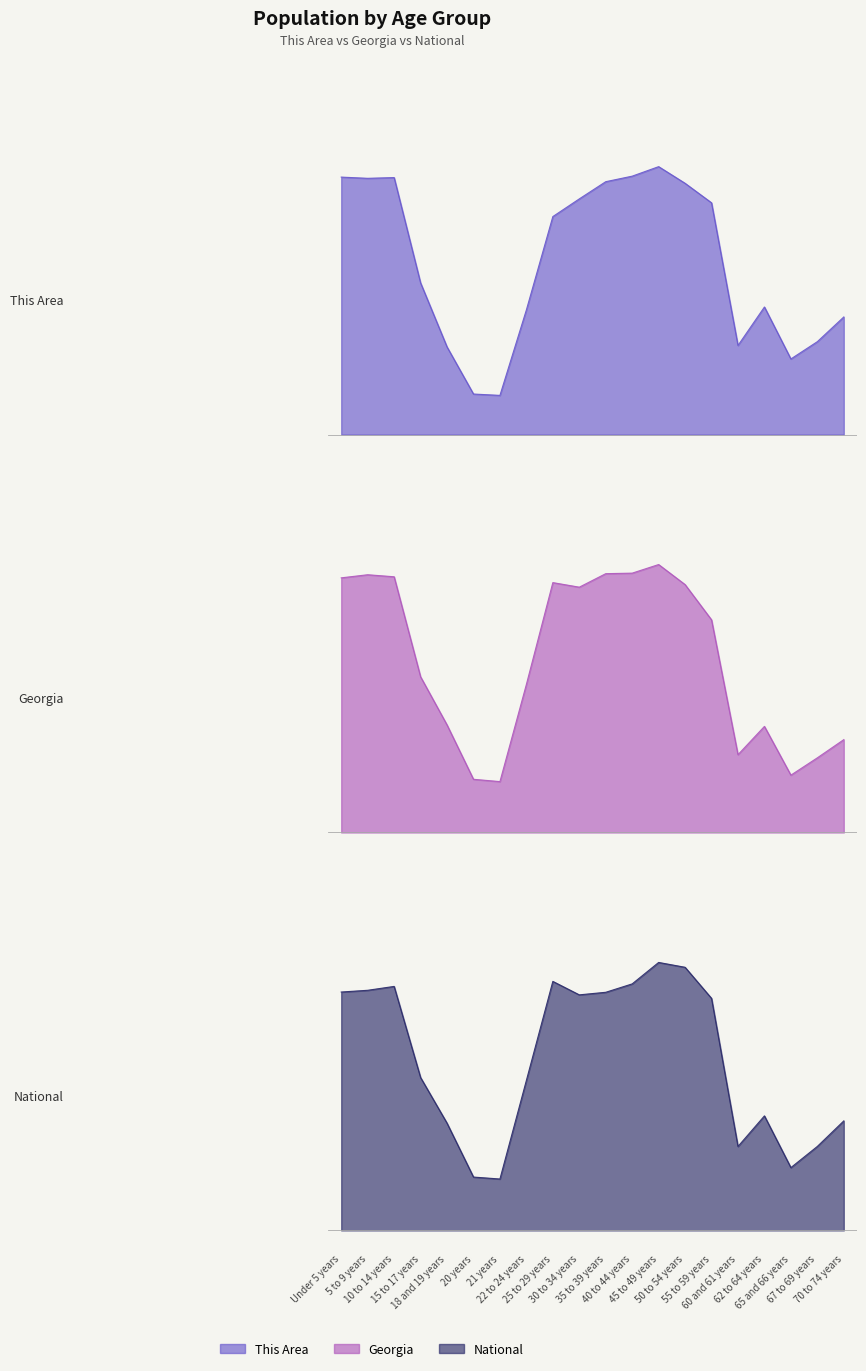

How many lines are shown in the chart?

3